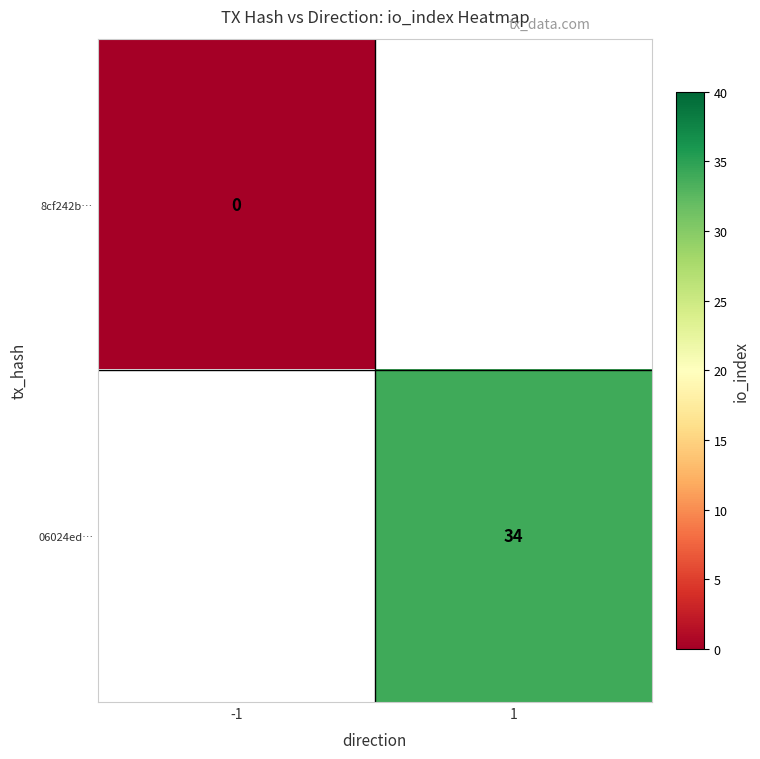

The value of 06024ed… at 1 is 48. True or false?

False